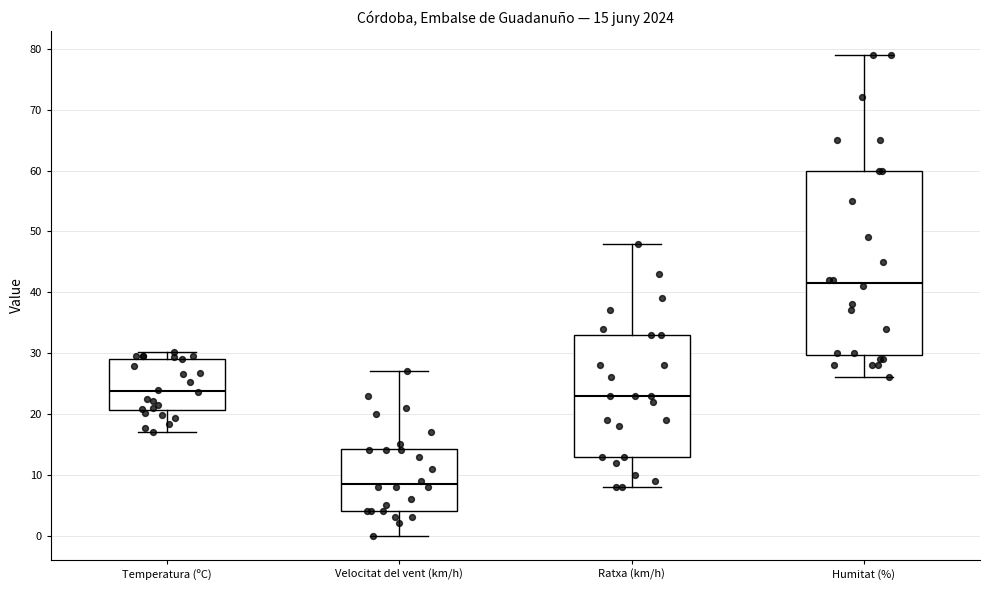

Which box's median line is the highest?

Humitat (%)